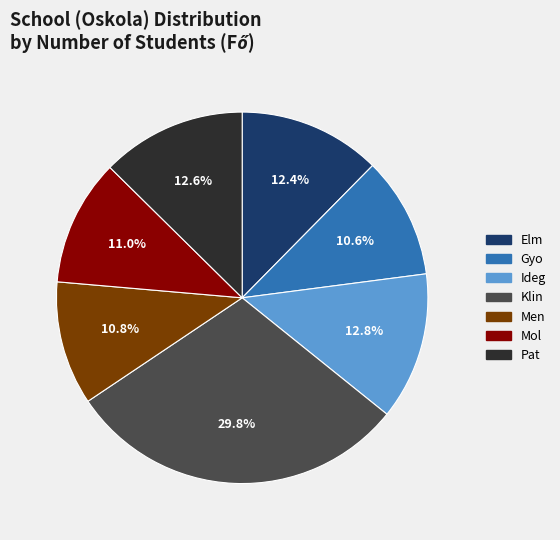

Count the number of slices in the pie.

7